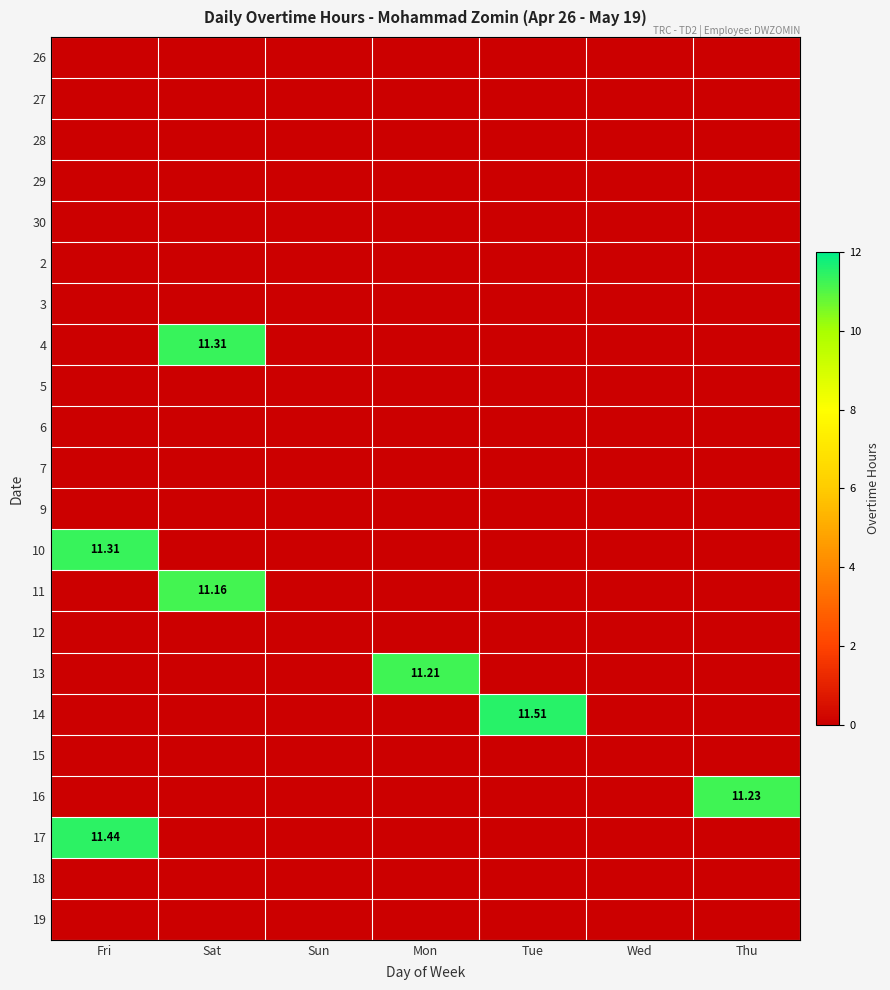

List the labels in order of 11 value, largest first.

Sat, Fri, Sun, Mon, Tue, Wed, Thu